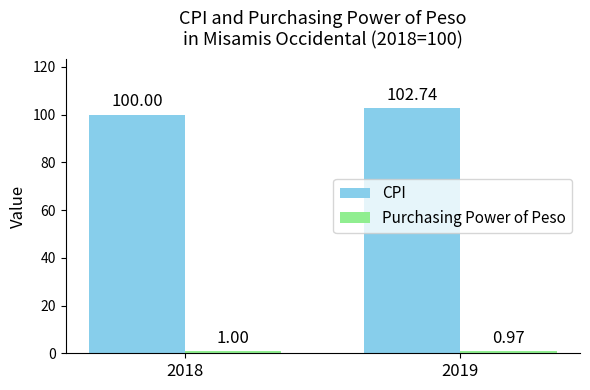

Count the number of data series in this chart.

2